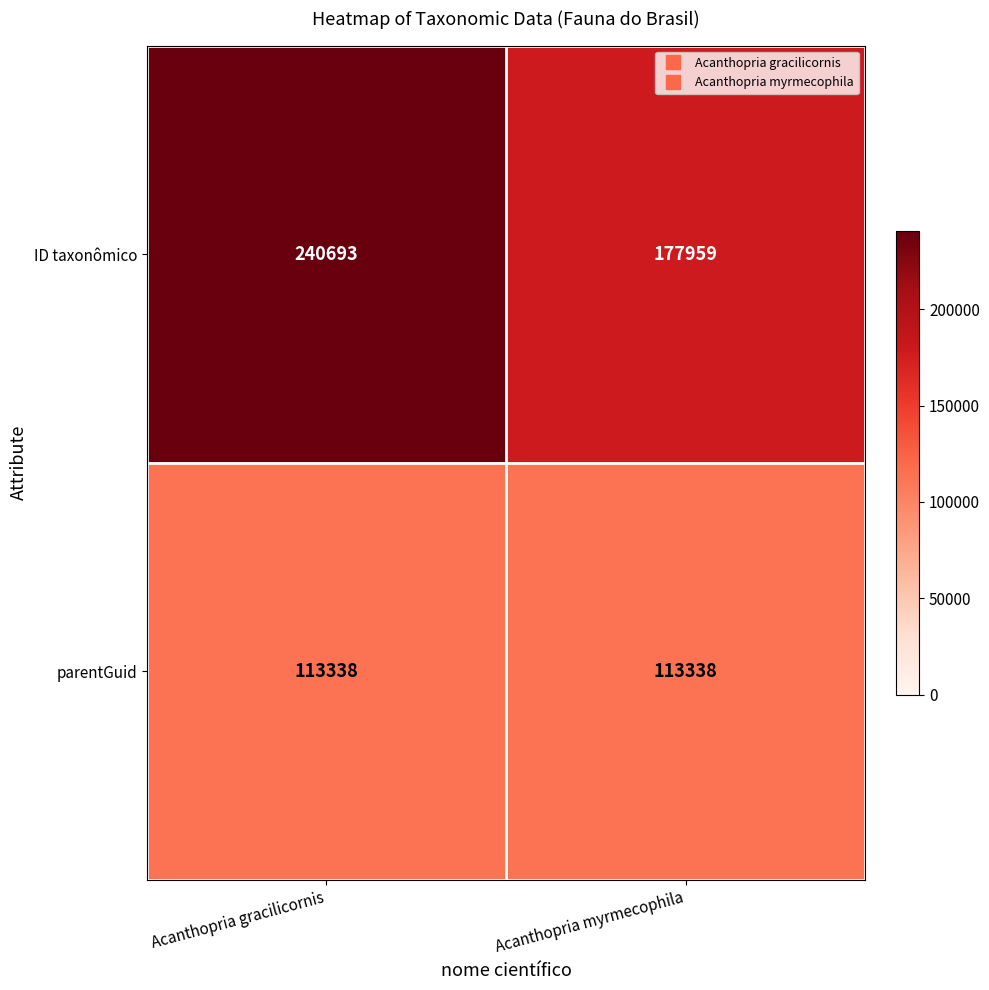

True or false: parentGuid has a value of 113338 at Acanthopria gracilicornis.

True